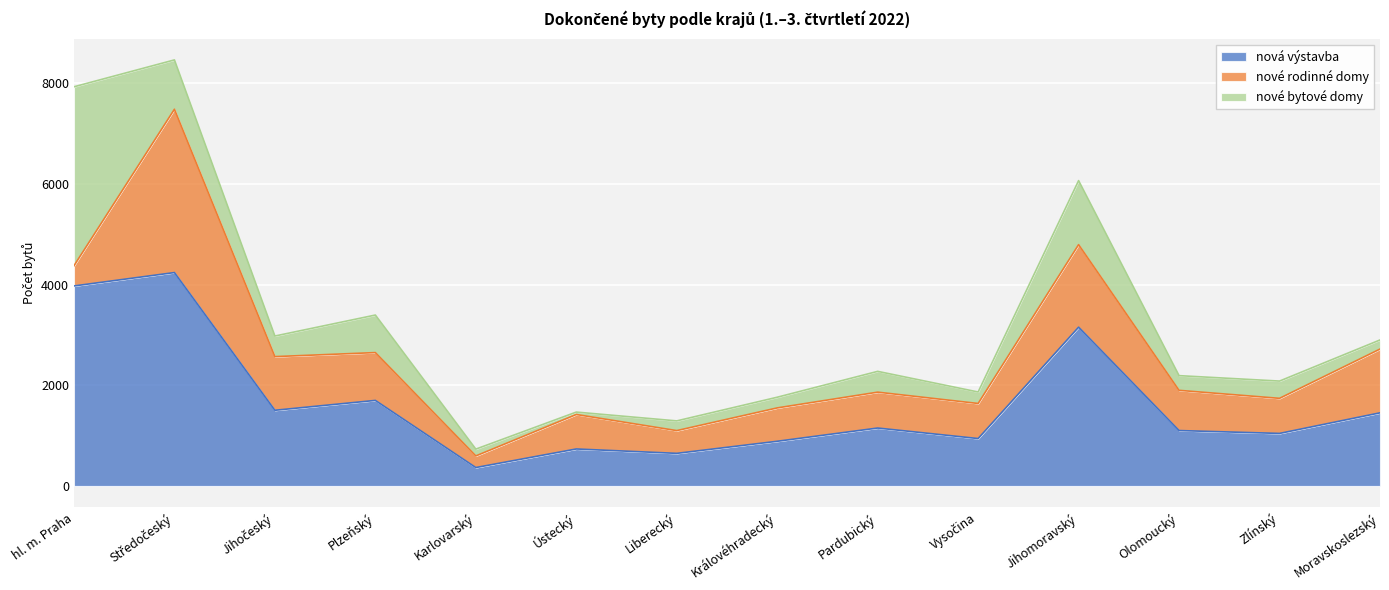

How many categories are shown in the chart?

14